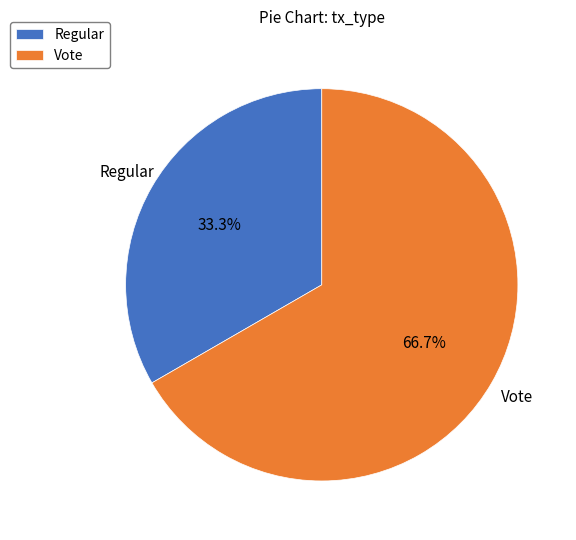

Which slice represents more than half of the pie?

Vote